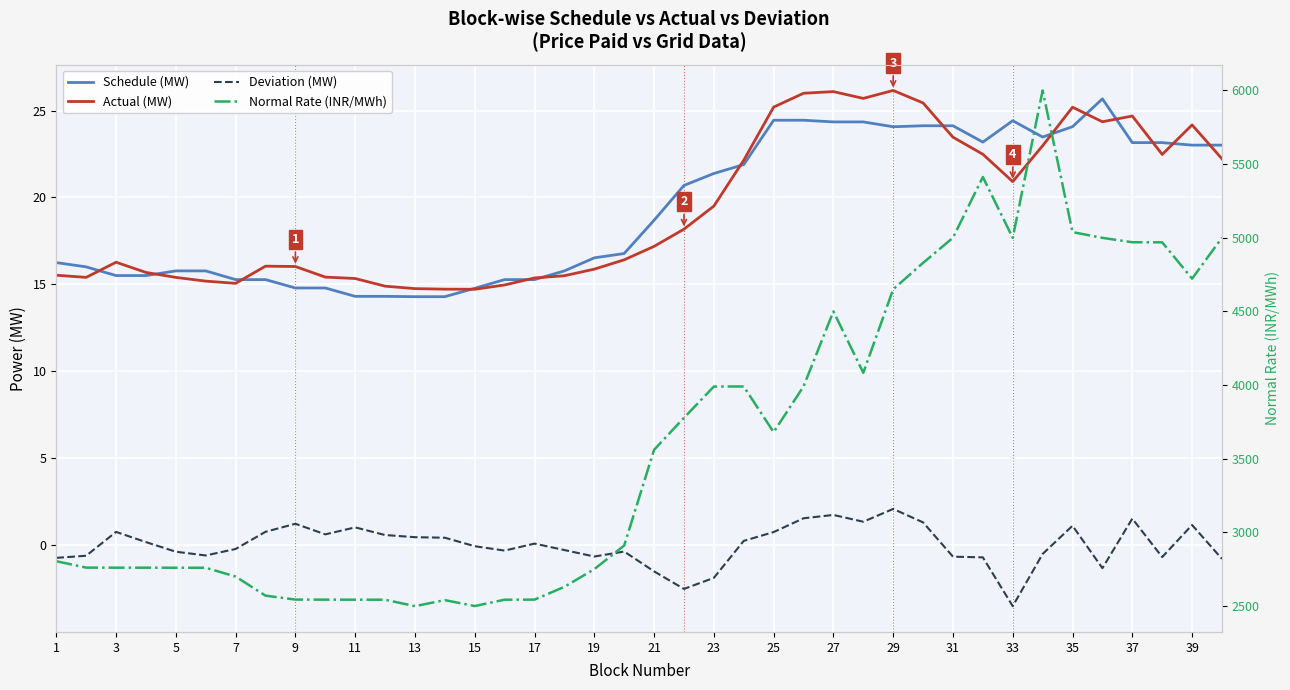

How many lines are shown in the chart?

4